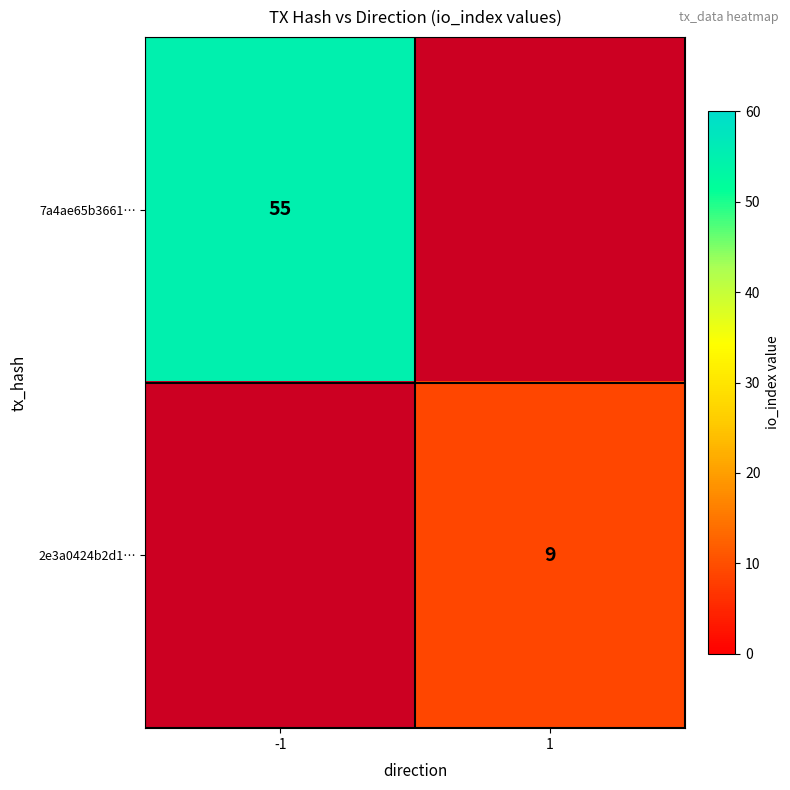

The value of 2e3a0424b2d1… at 1 is 12. True or false?

False